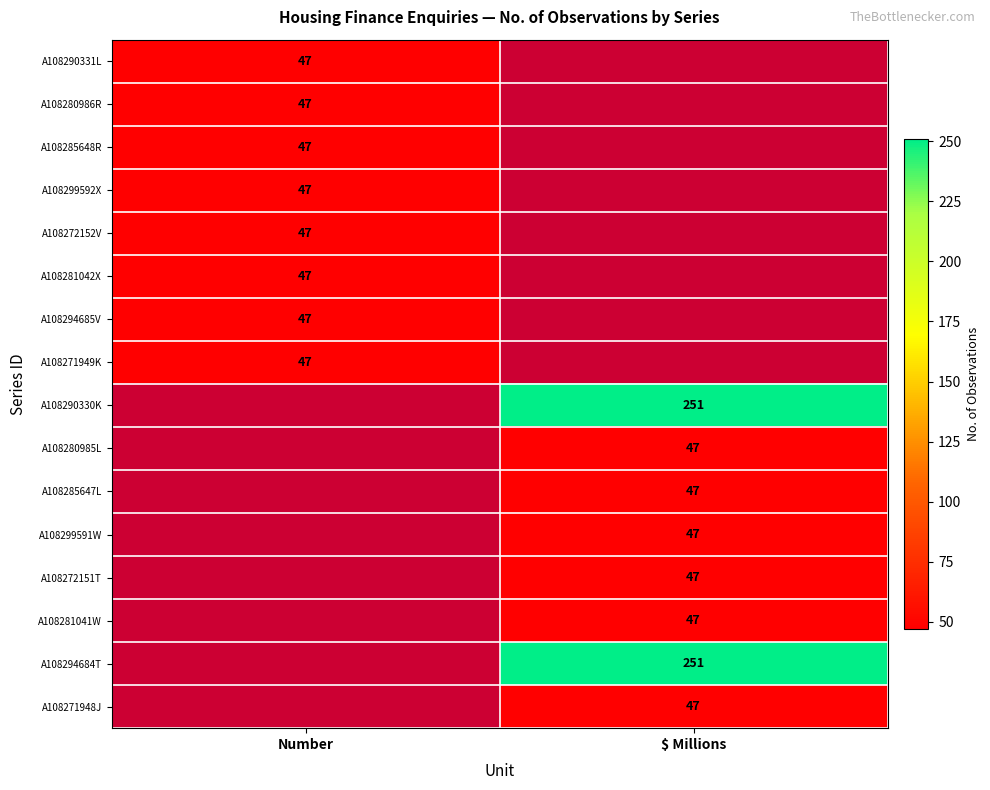

Which has a higher value, Number or $ Millions?

$ Millions